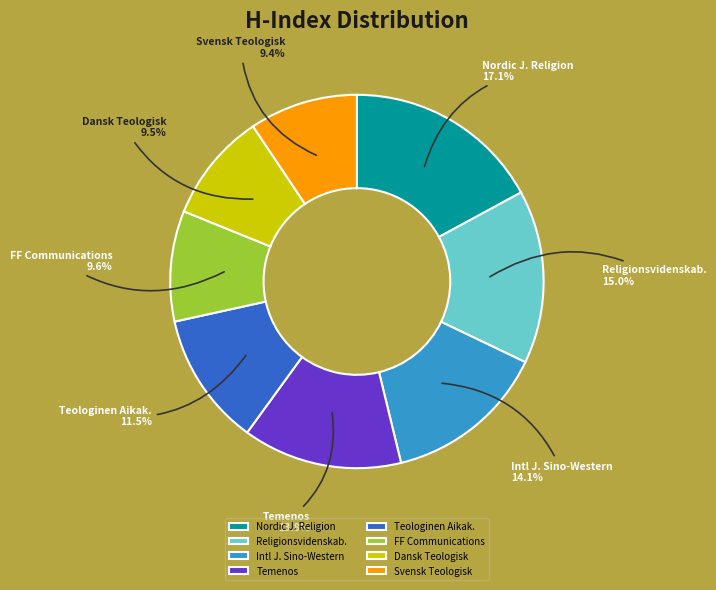

Which slice is the largest?

Nordic J. Religion